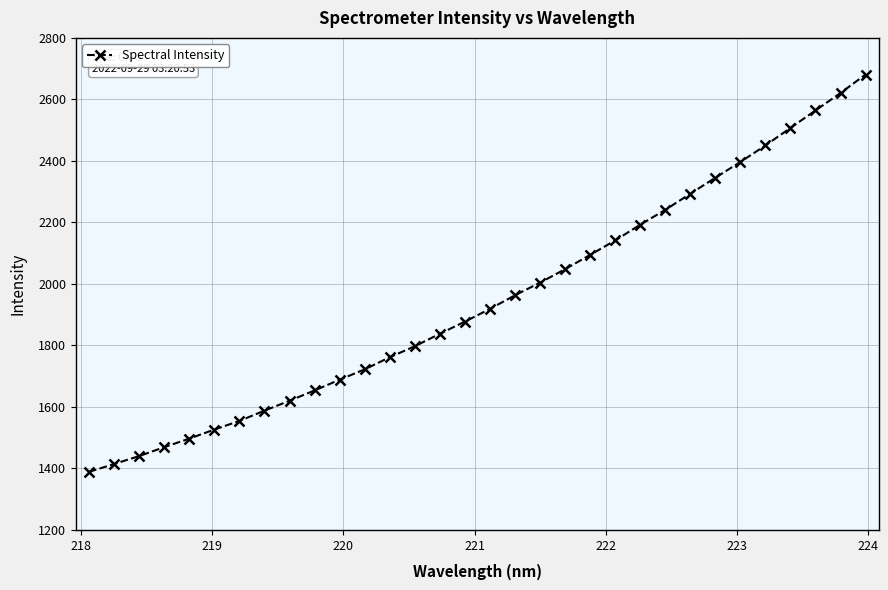

What is the sum of all values?

62298.8